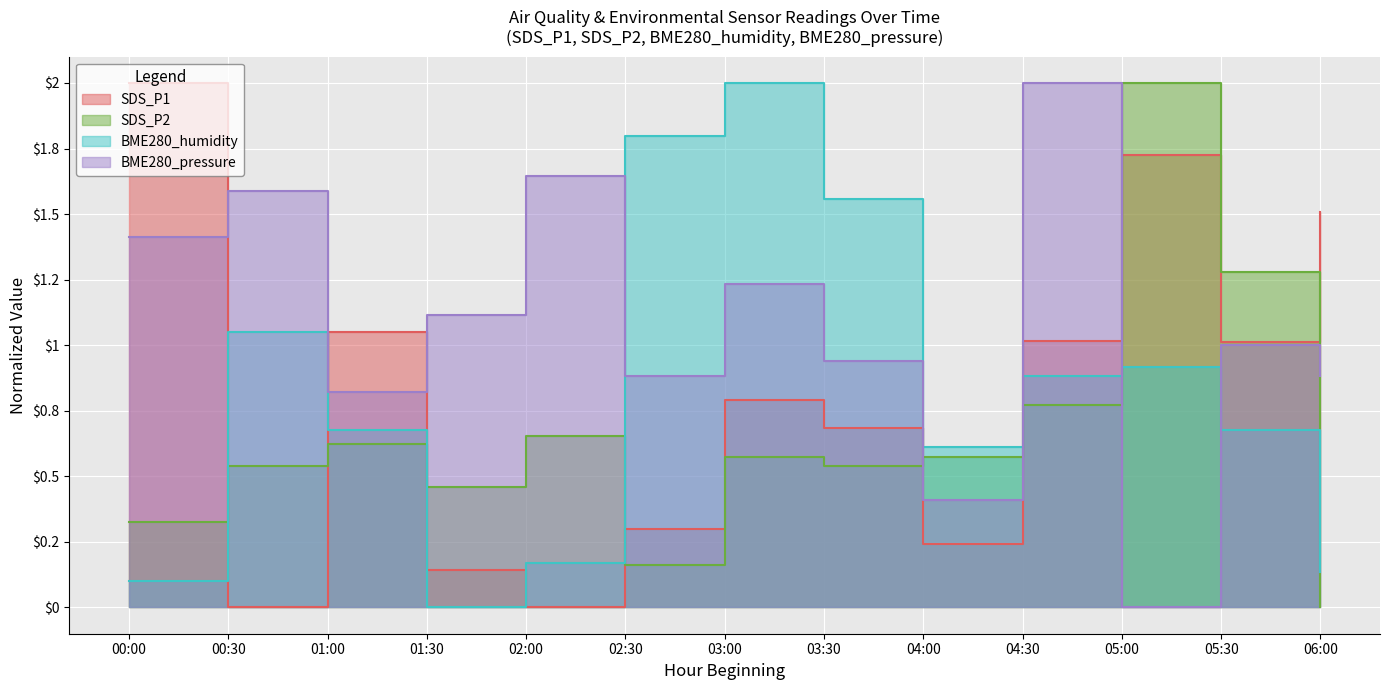

What is the average value of the SDS_P2 series?

0.7